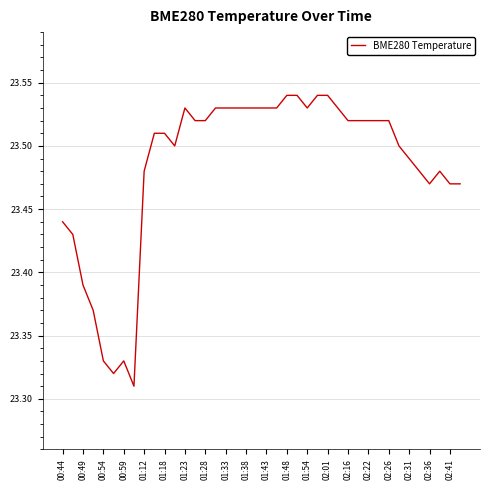

How many lines are shown in the chart?

1